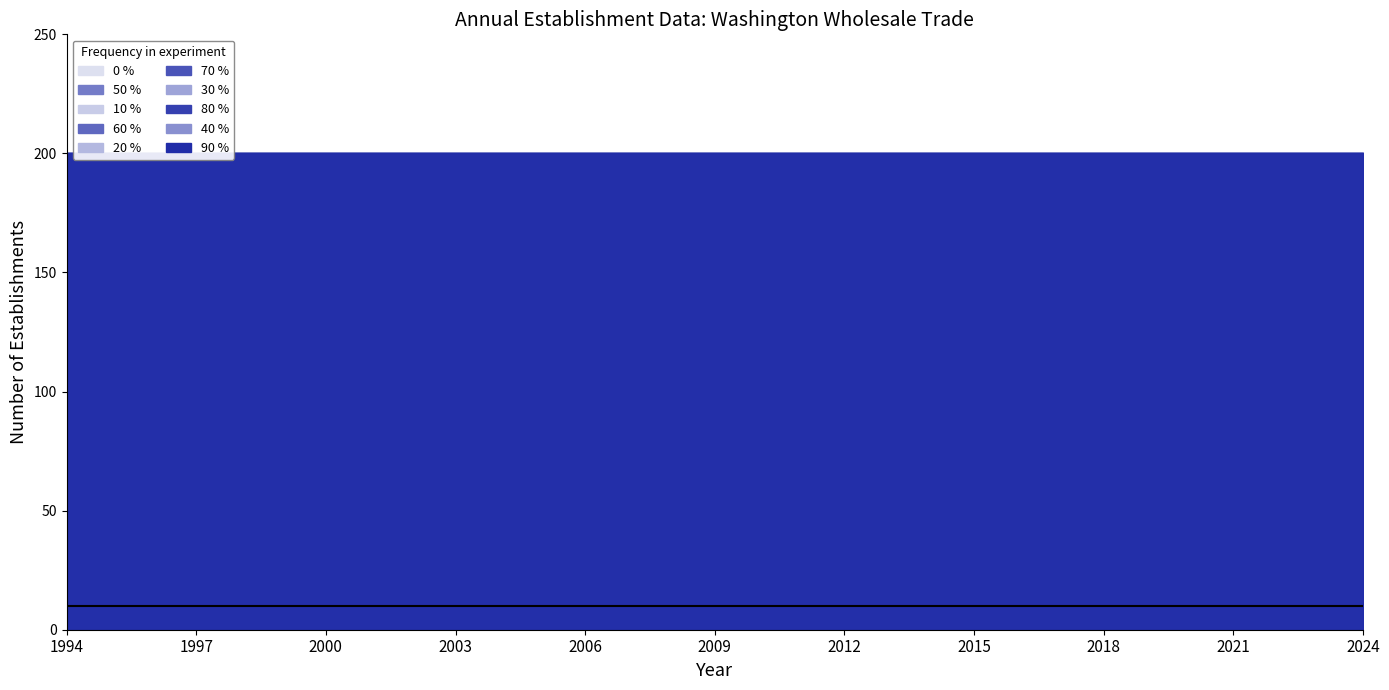

True or false: Expanding Establishments and Total Gross Job Losses intersect in this chart.

False